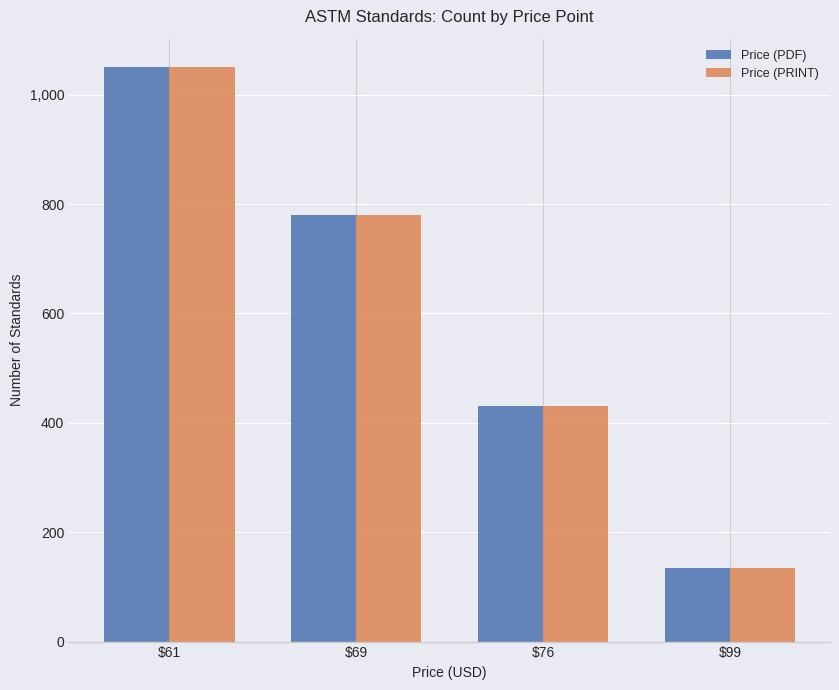

Which category has the lowest value in the Price (PDF) series?

$99